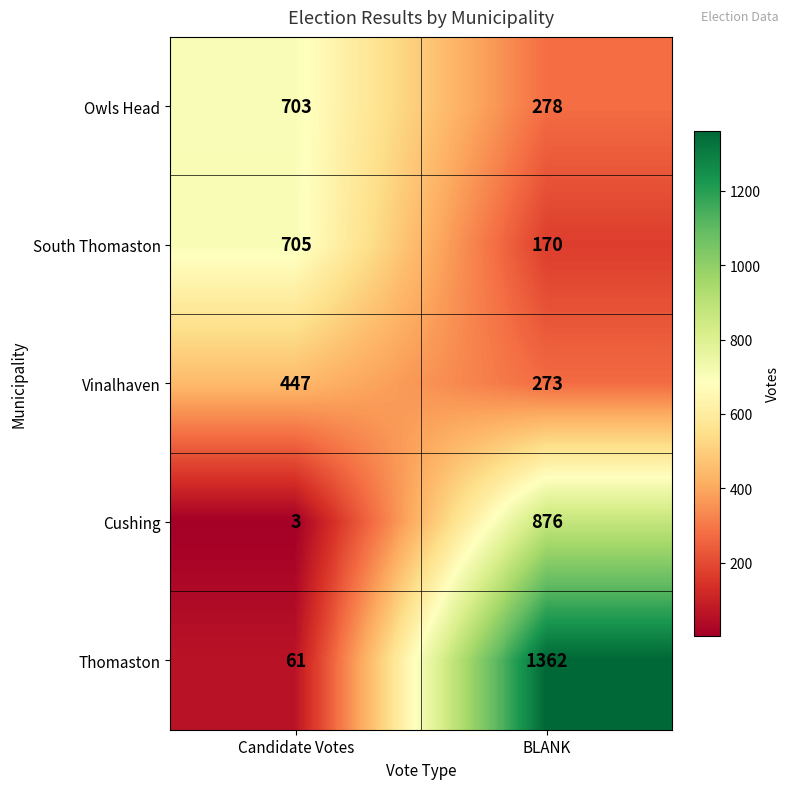

Reading left to right, list all the values displayed in this chart.

Owls Head: Candidate Votes=703	BLANK=278
South Thomaston: Candidate Votes=705	BLANK=170
Vinalhaven: Candidate Votes=447	BLANK=273
Cushing: Candidate Votes=3	BLANK=876
Thomaston: Candidate Votes=61	BLANK=1362